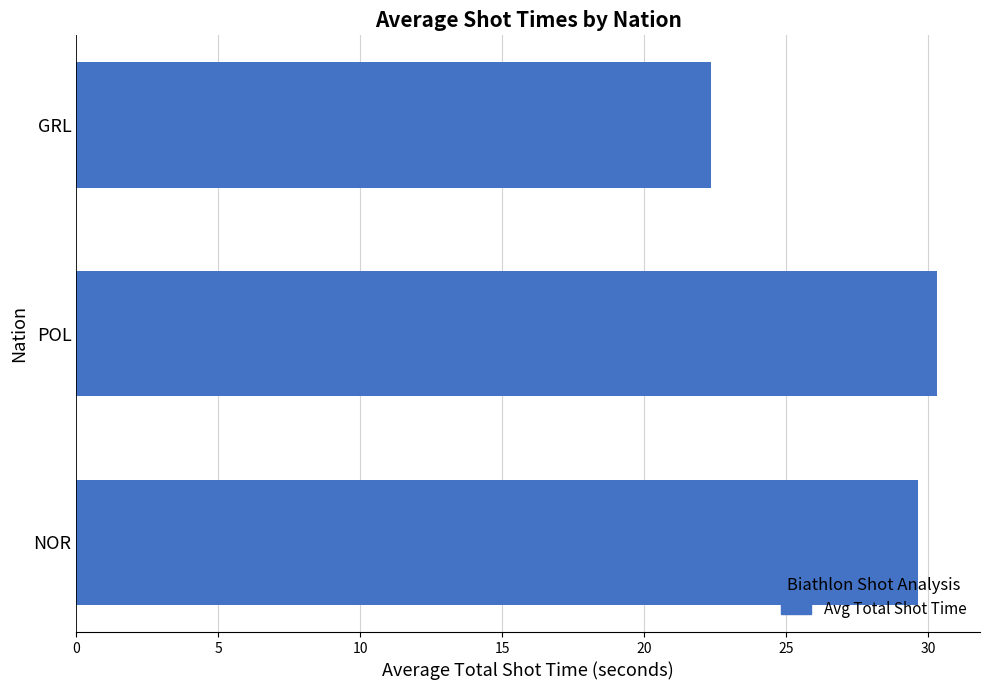

Reading bottom to top, transcribe all the data shown in this chart.

NOR=29.6	POL=30.3	GRL=22.4